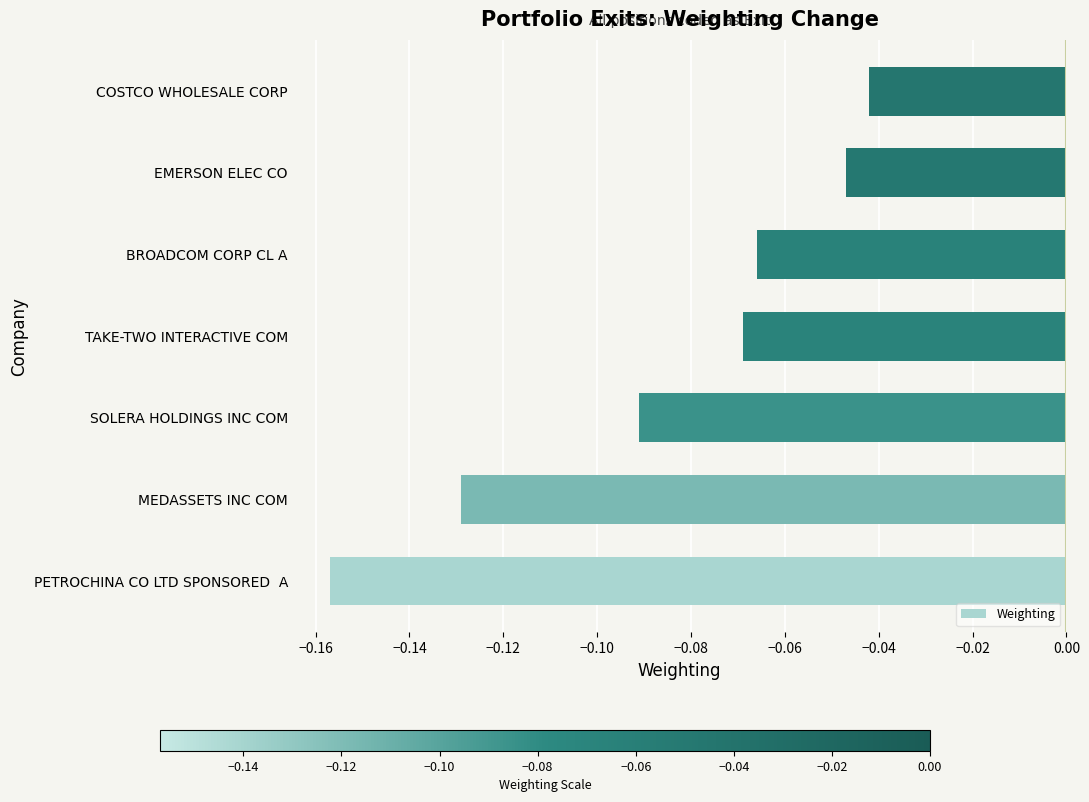

Which has a higher value, BROADCOM CORP CL A or COSTCO WHOLESALE CORP?

COSTCO WHOLESALE CORP